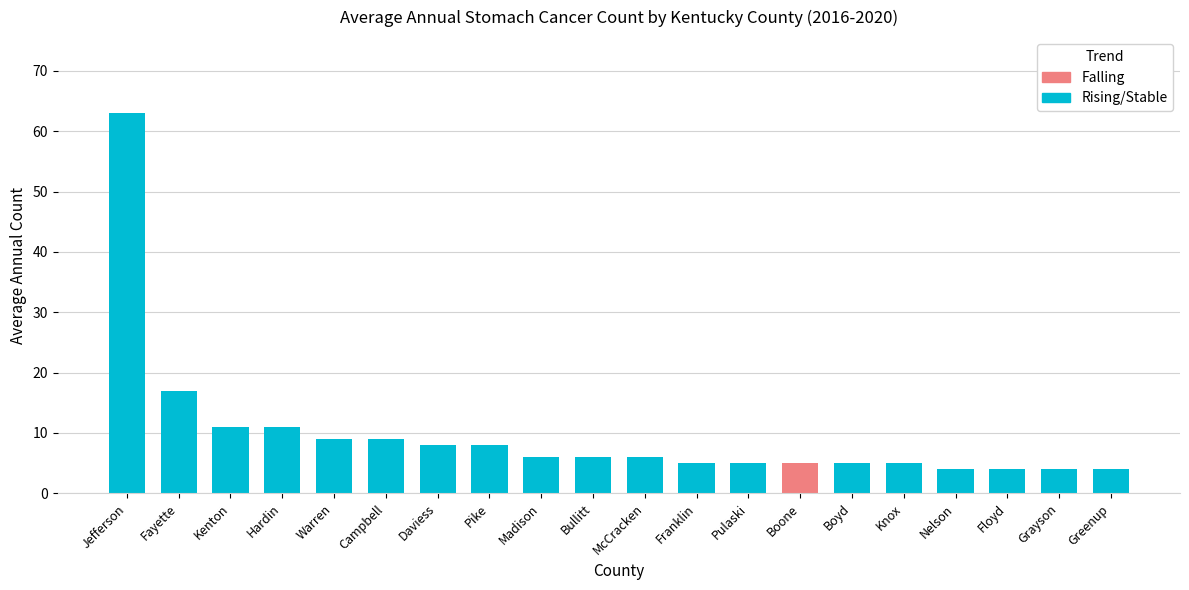

Does the chart contain stacked bars?

No